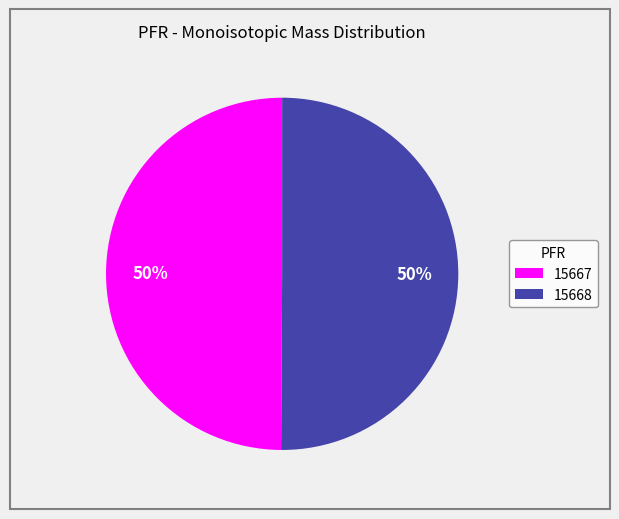

How many slices are in this pie chart?

2